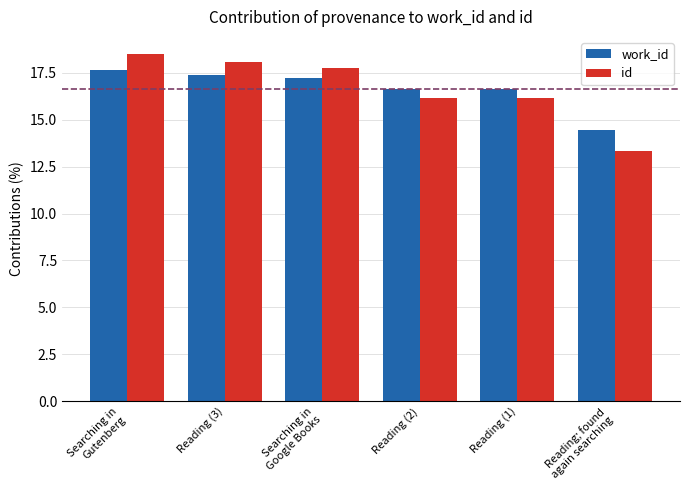

What is the spread (max minus min) of values at Searching in
Gutenberg?

0.8